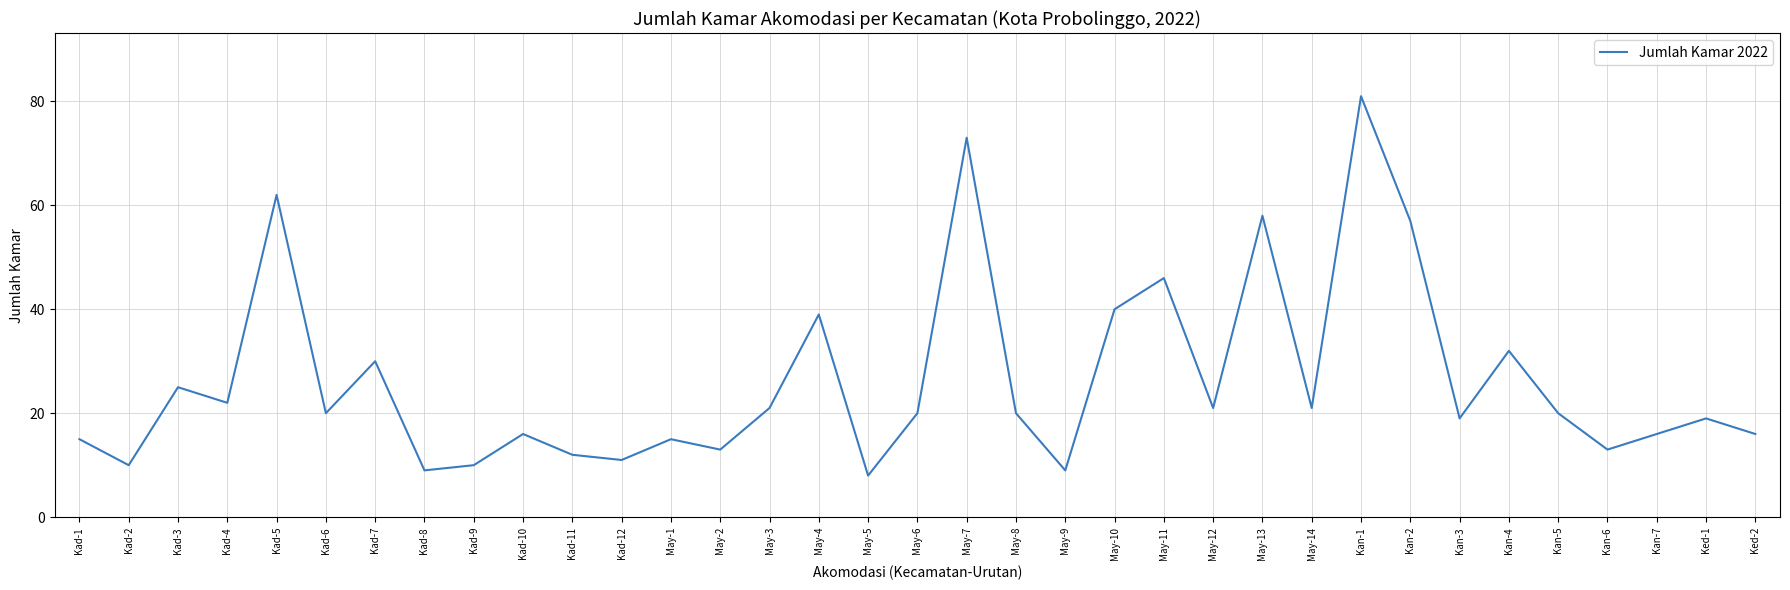

Does the chart have visible grid lines?

Yes